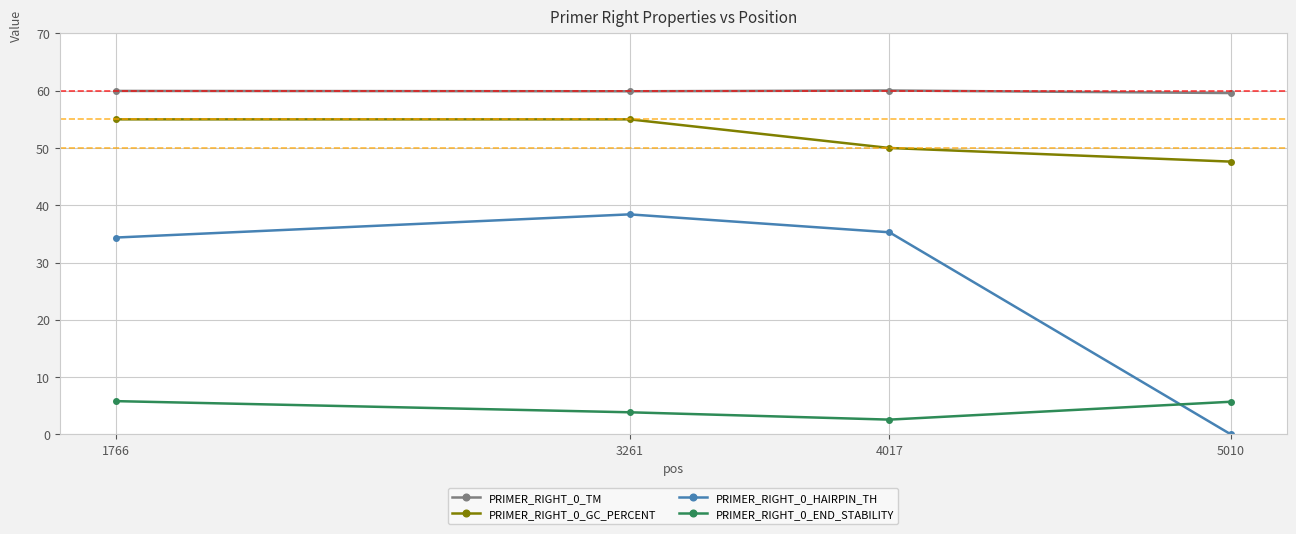

Count the number of data series in this chart.

4